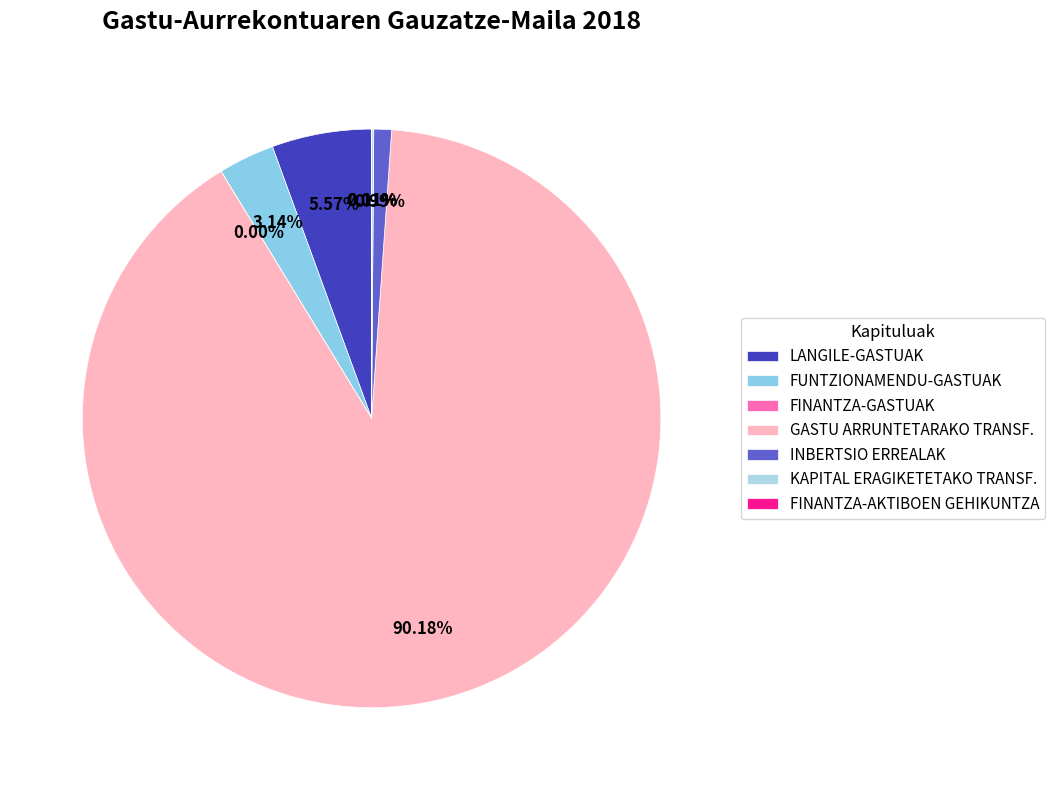

How many segments does this pie chart have?

7